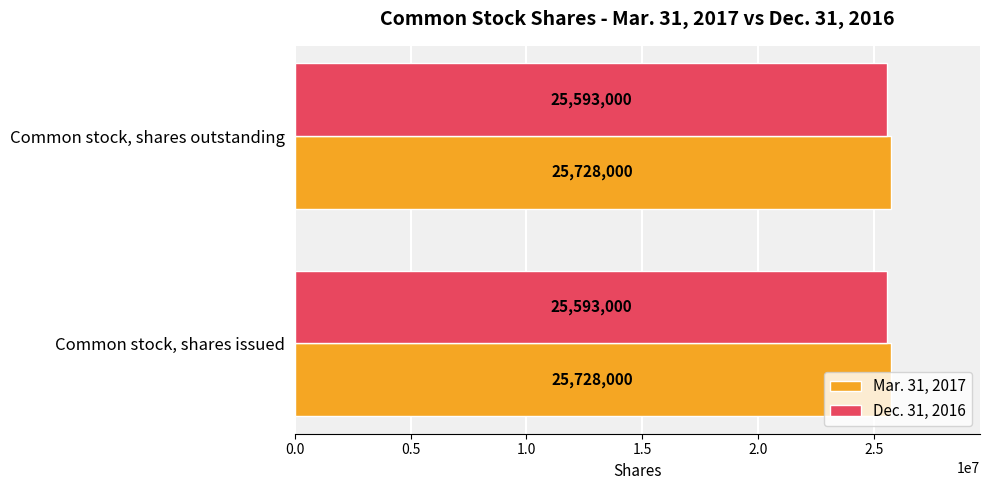

True or false: Dec. 31, 2016 has a value of 41643500 at Common stock, shares issued.

False